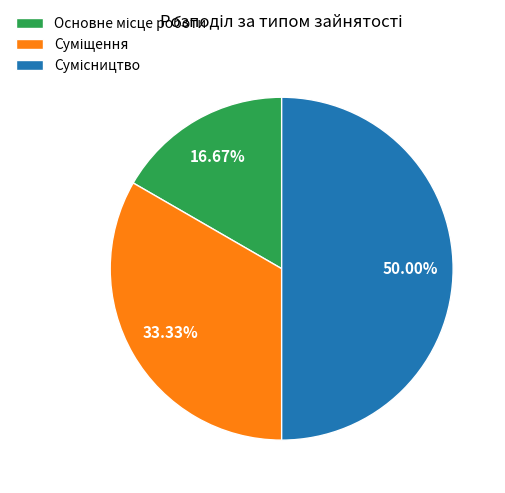

To the nearest percent, what percentage of the pie is Основне місце роботи?

17%